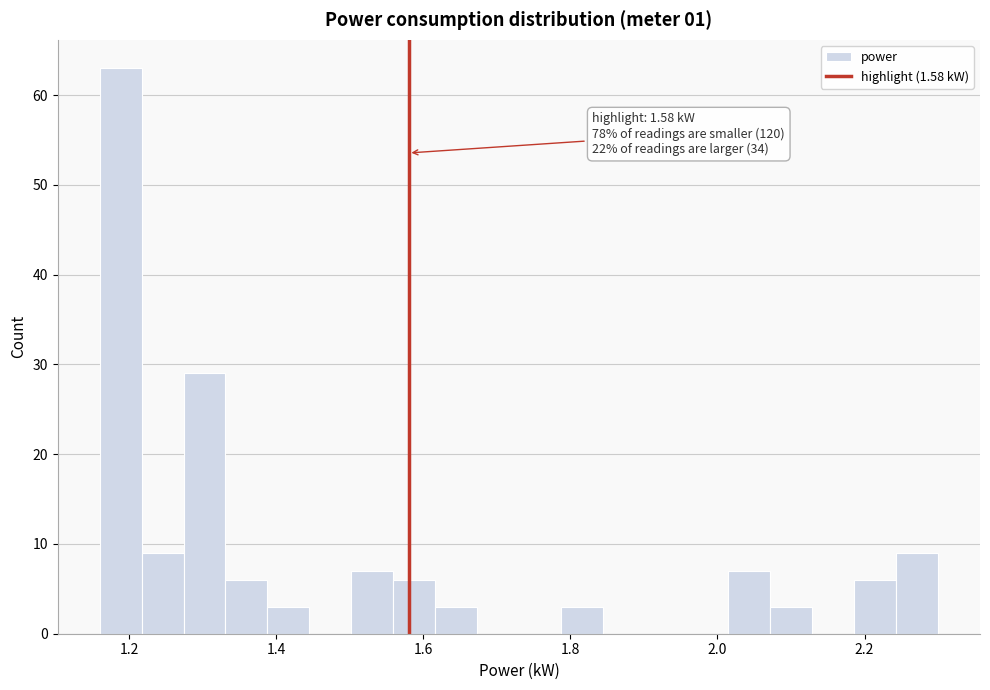

Around what value on the x-axis is the tallest bar? Give the approximate position of its centre, as read against the axis.

1.18